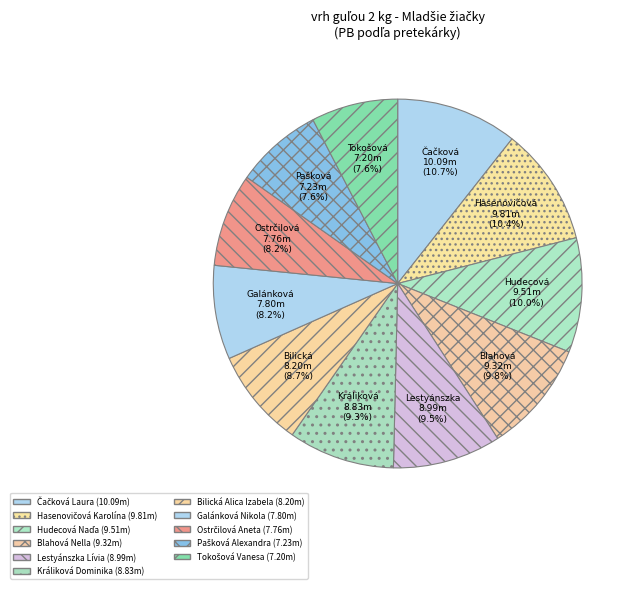

What is the change in value from Bilická Alica Izabela to Ostrčilová Aneta?

-0.4